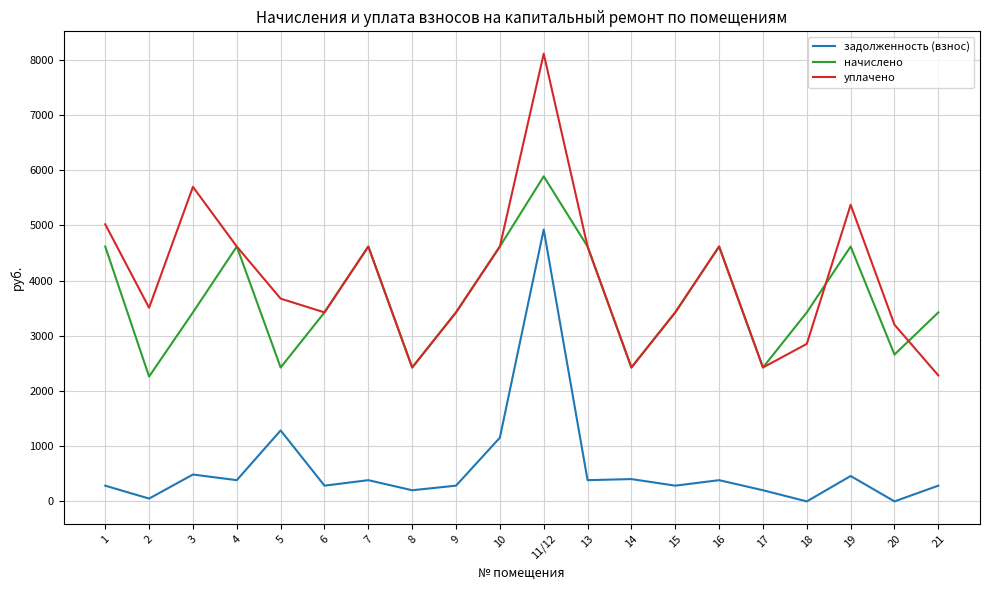

True or false: задолженность (взнос) has a value of 0.0 at 18.

True